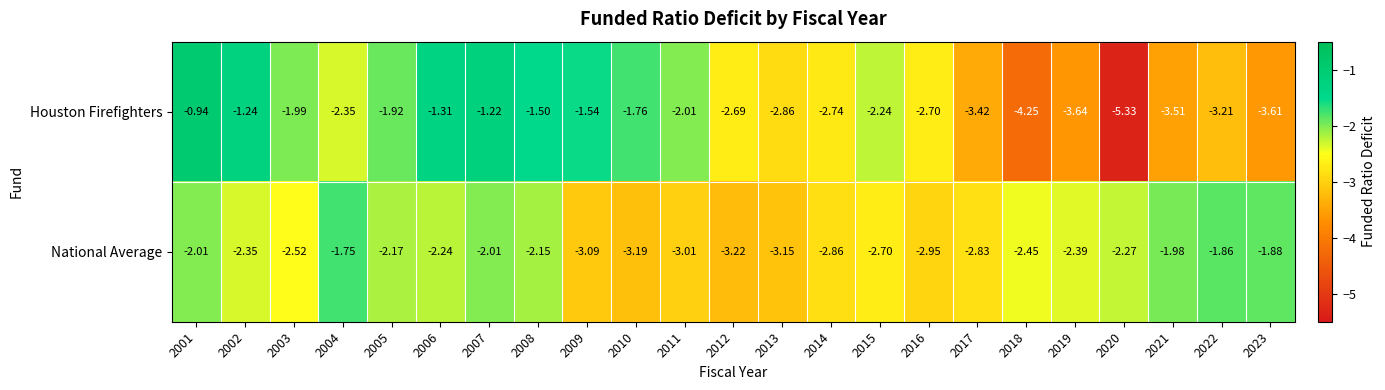

At 2002, list the series in order from smallest to largest.

National Average, Houston Firefighters